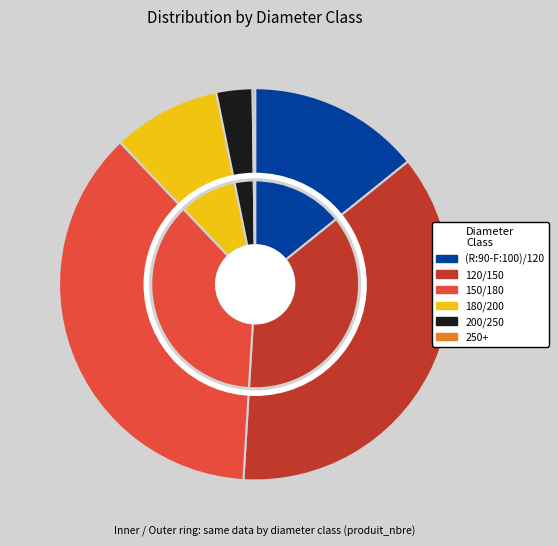

What is the smallest slice in the pie chart?

250+